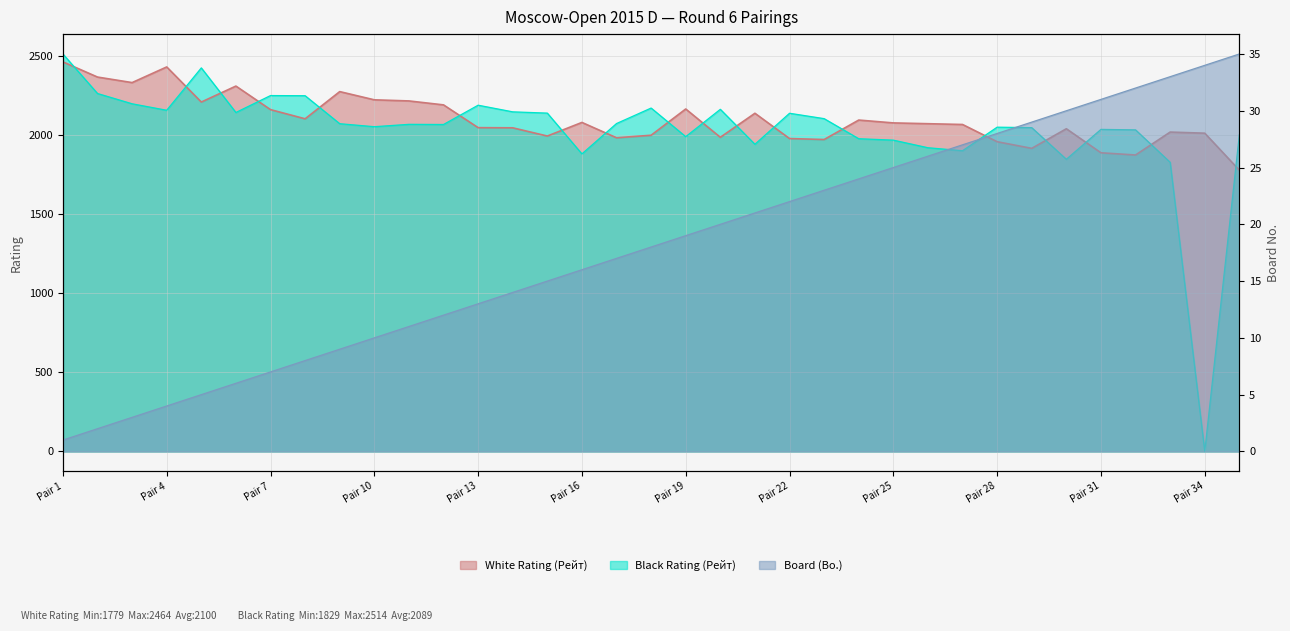

List the labels in order of Board (Bo.) value, largest first.

35, 34, 33, 32, 31, 30, 29, 28, 27, 26, 25, 24, 23, 22, 21, 20, 19, 18, 17, 16, 15, 14, 13, 12, 11, 10, 9, 8, 7, 6, 5, 4, 3, 2, 1